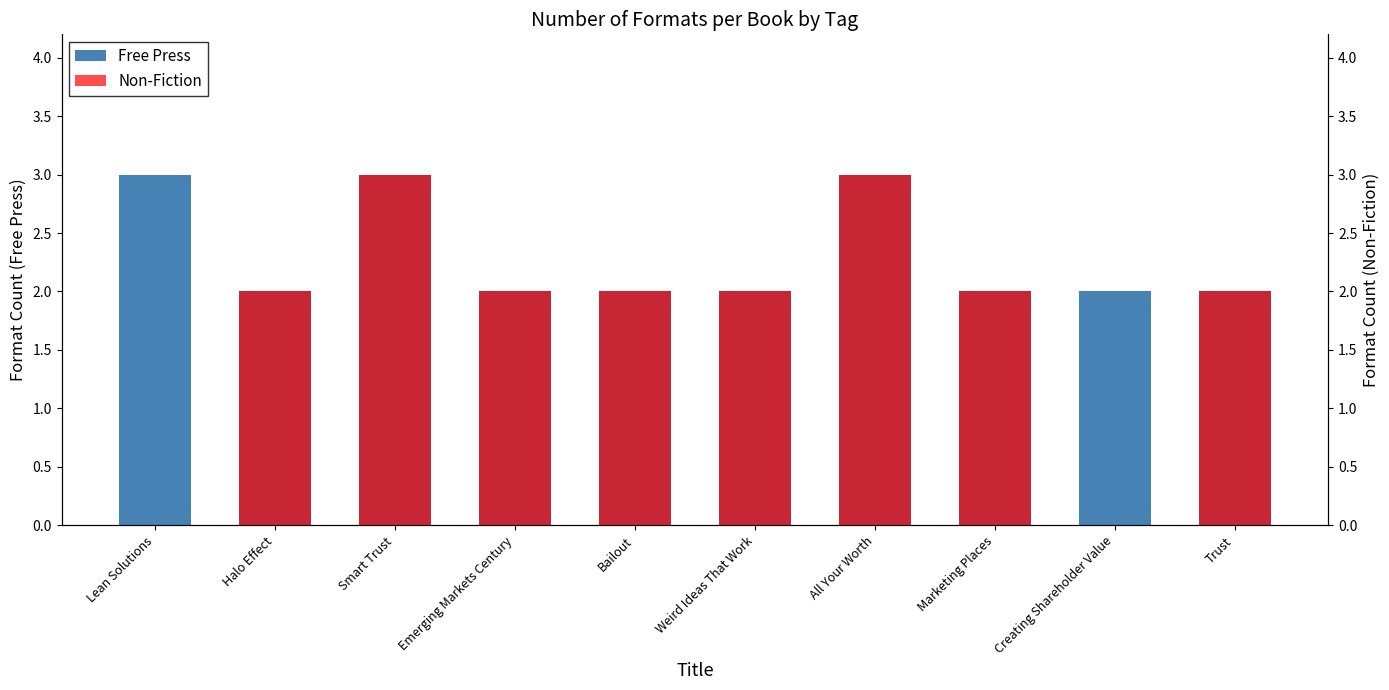

Between Bailout and Weird Ideas That Work, which is larger?

Bailout